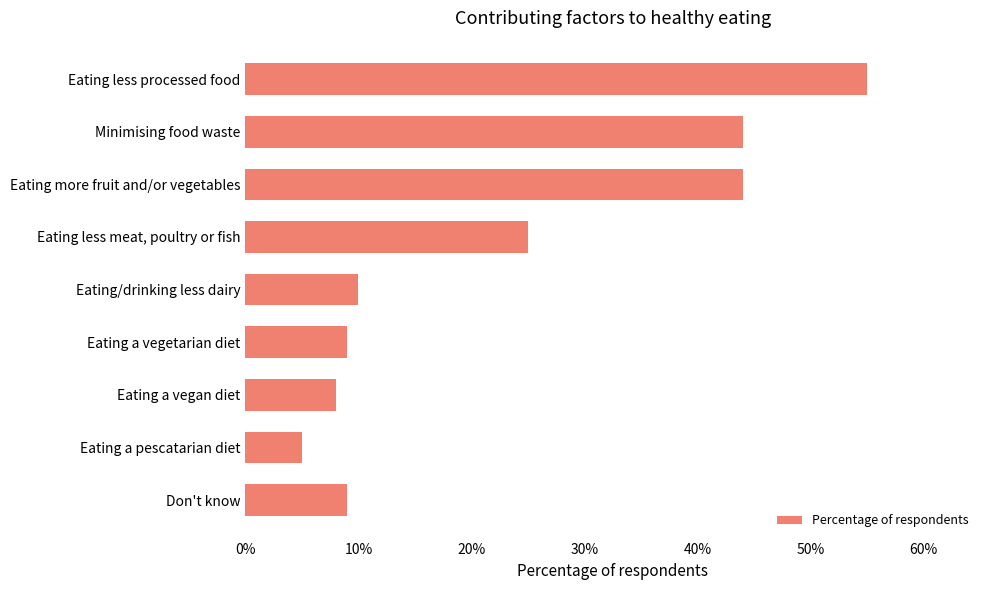

Between Don't know and Minimising food waste, which is larger?

Minimising food waste